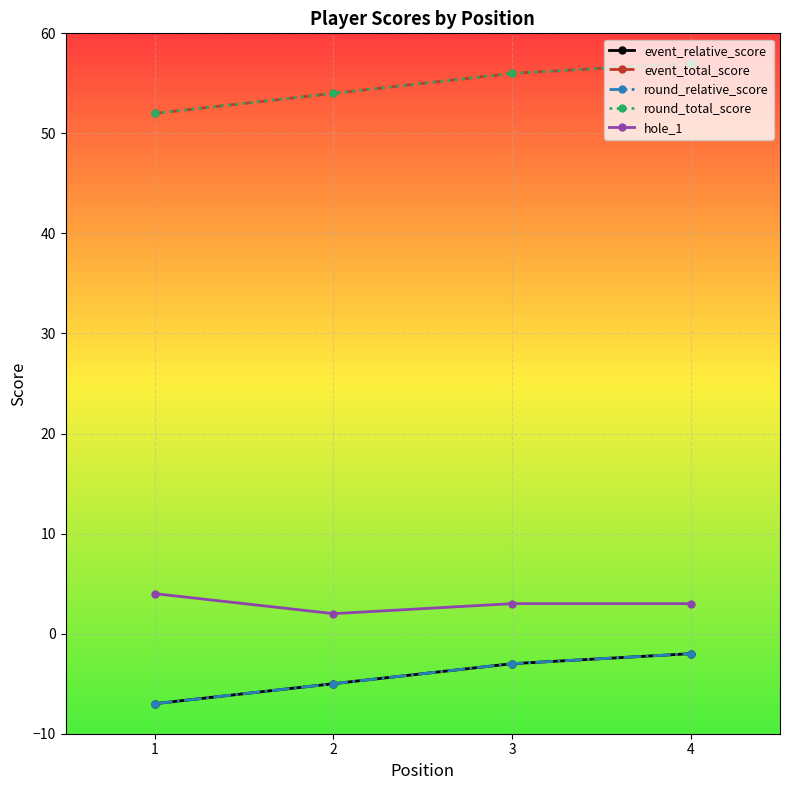

At which category is the sum across all series the highest?

4